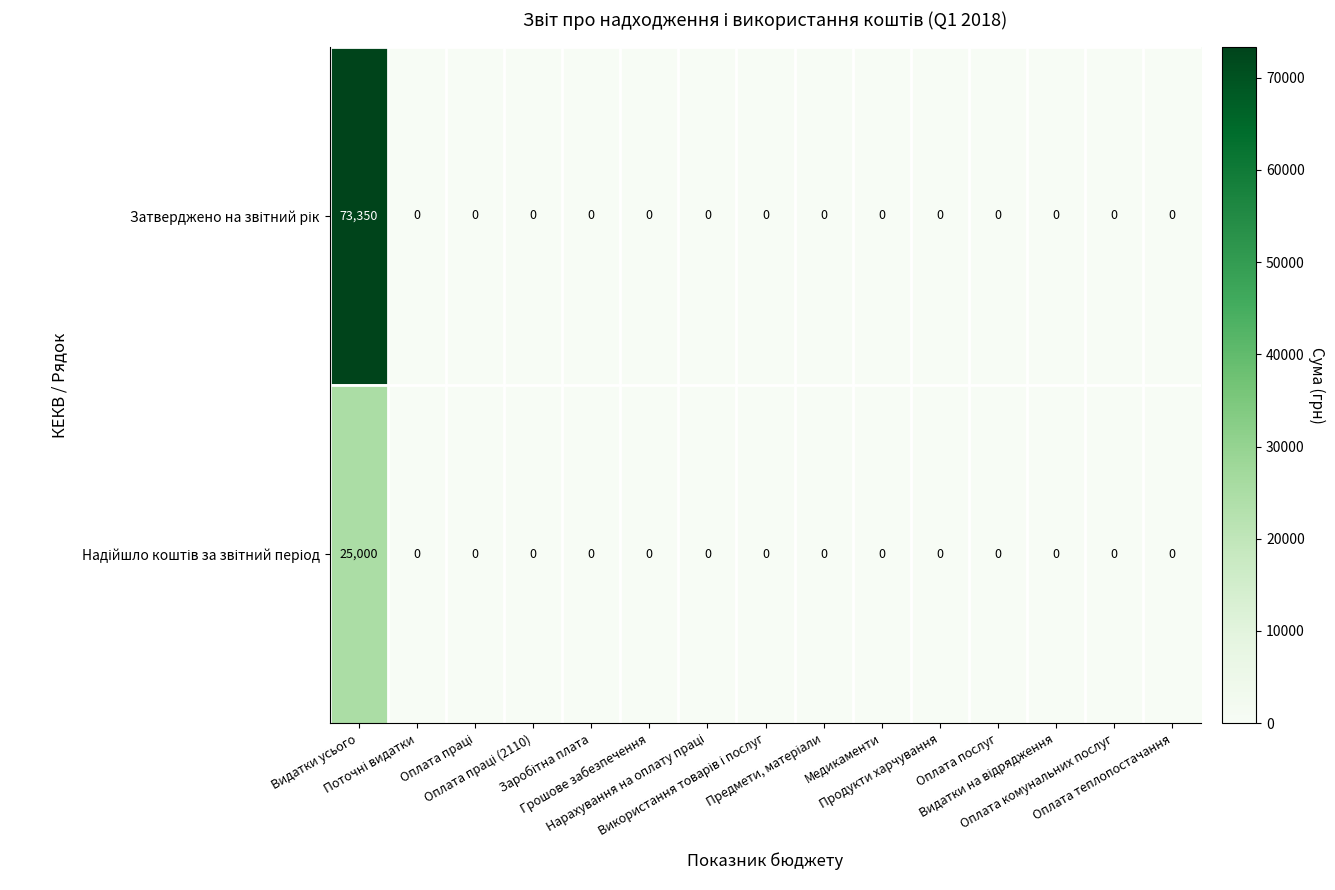

What is the greatest value displayed?

73350